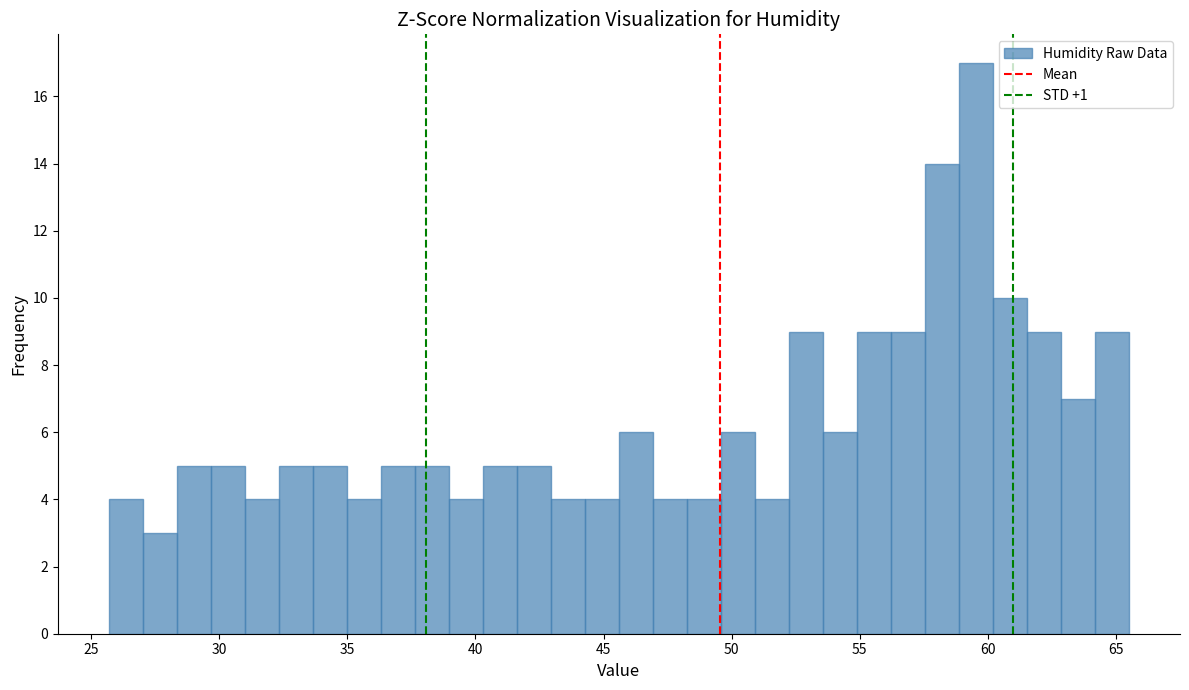

Read against the x-axis, roughly where is the centre of the tallest bar?

59.5